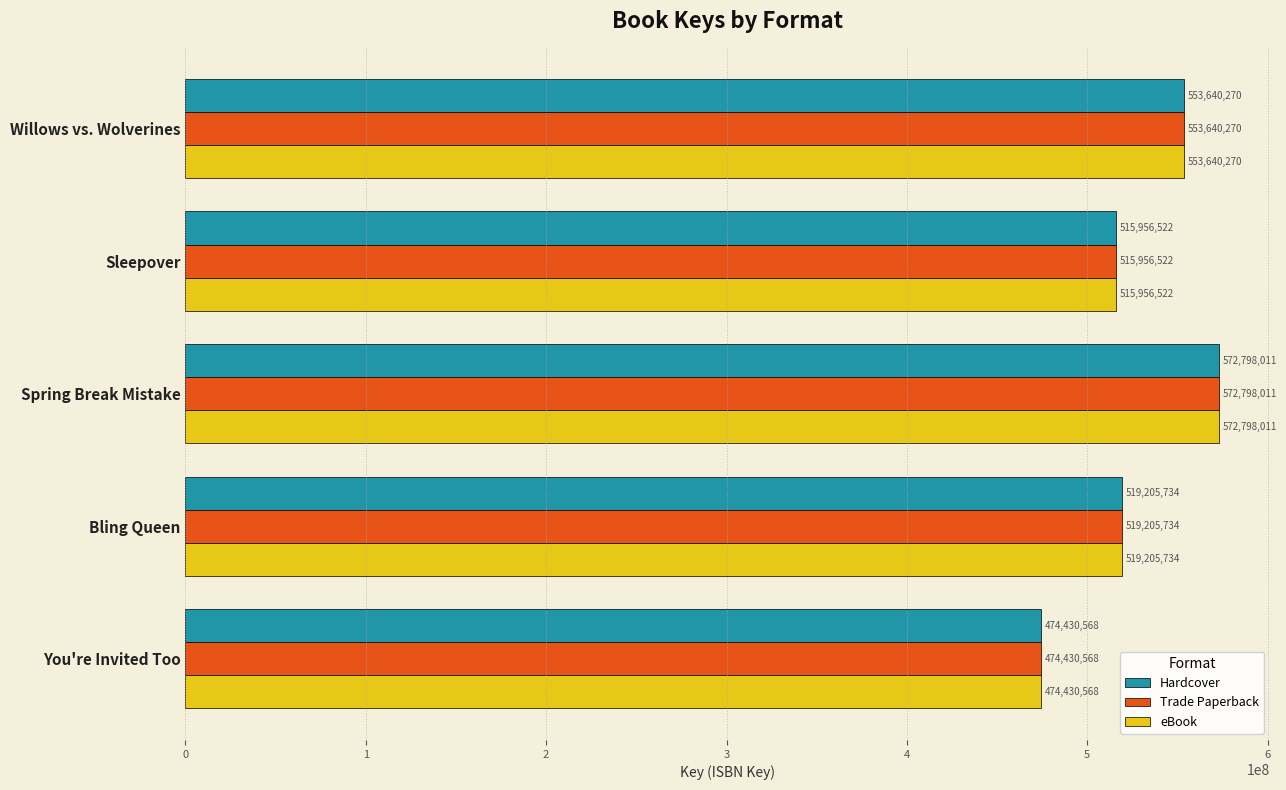

At which category is the sum across all series the highest?

Spring Break Mistake